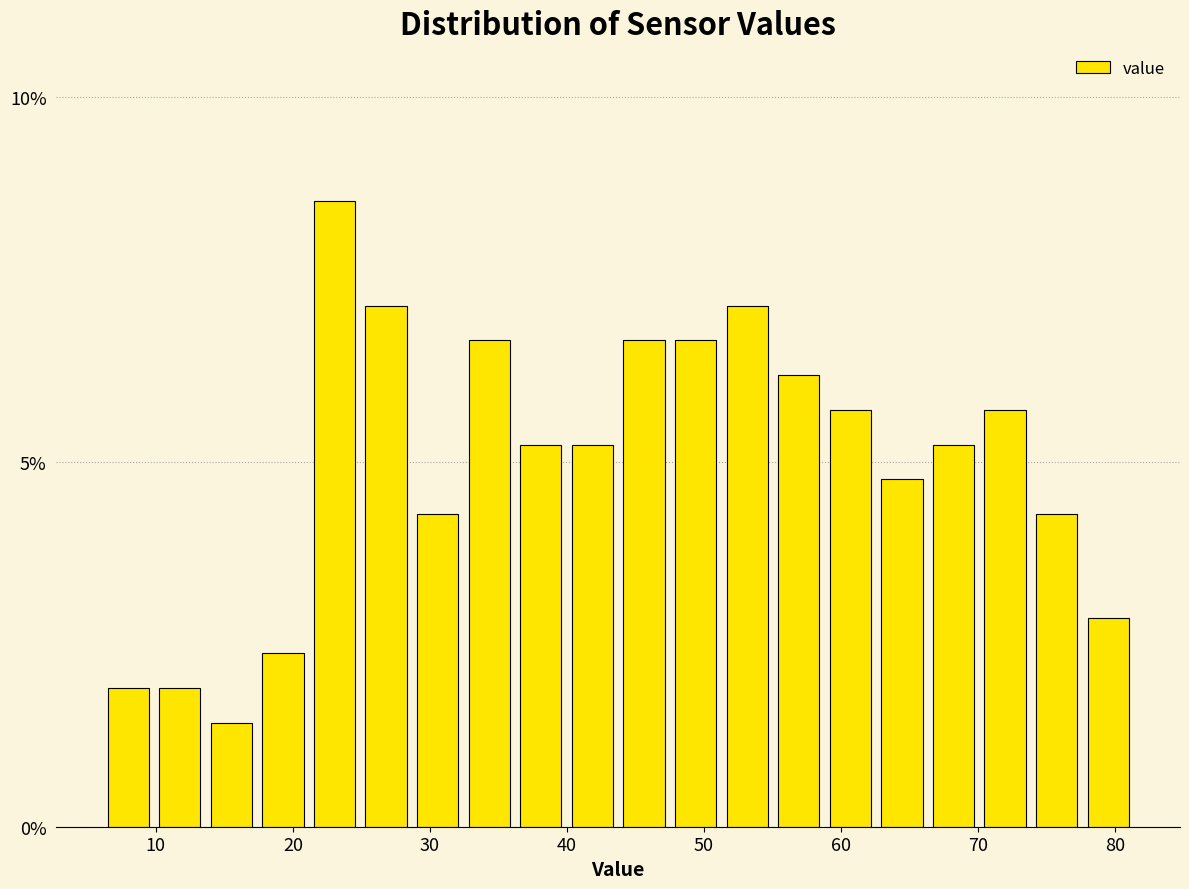

Around what value on the x-axis is the tallest bar? Give the approximate position of its centre, as read against the axis.

23